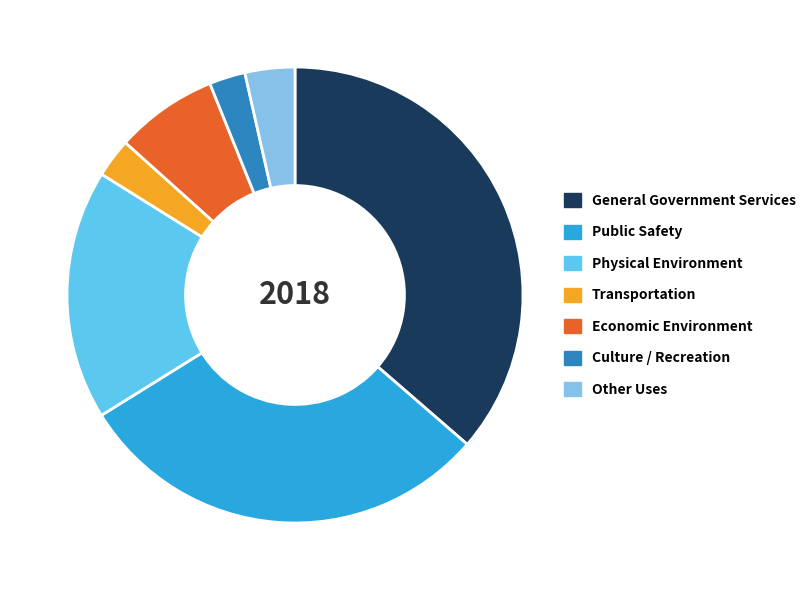

Do General Government Services and Other Uses together represent more than half of the pie?

No